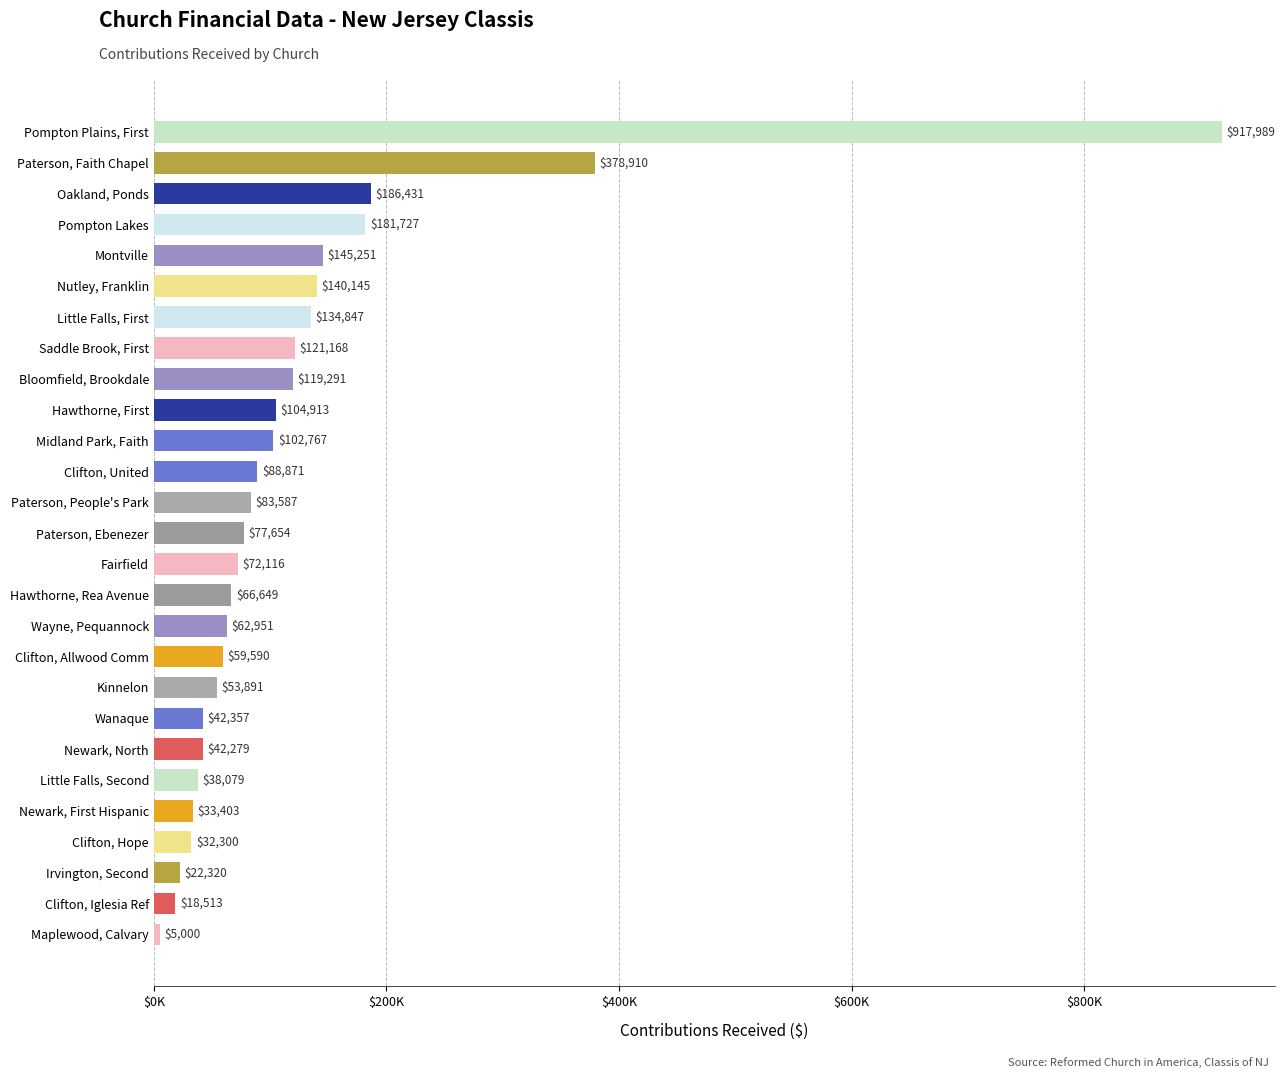

Which label corresponds to the largest value in the chart?

Pompton Plains, First